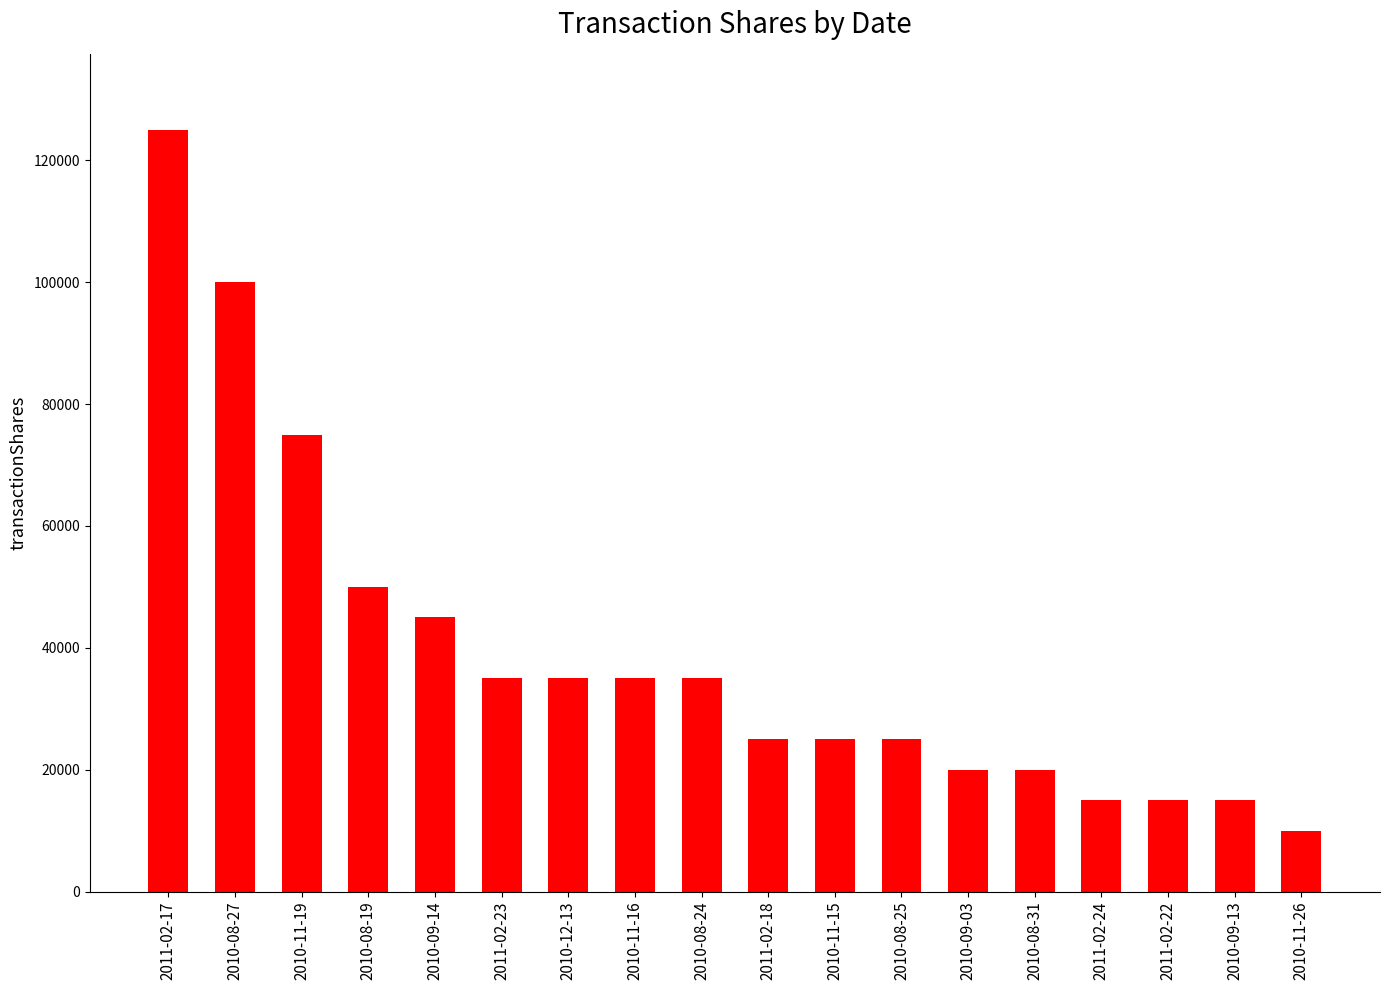

Reading right to left, extract all data points from this chart.

2010-11-26=10000	2010-09-13=15000	2011-02-22=15000	2011-02-24=15000	2010-08-31=20000	2010-09-03=20000	2010-08-25=25000	2010-11-15=25000	2011-02-18=25000	2010-08-24=35000	2010-11-16=35000	2010-12-13=35000	2011-02-23=35000	2010-09-14=45000	2010-08-19=50000	2010-11-19=75000	2010-08-27=100000	2011-02-17=125000